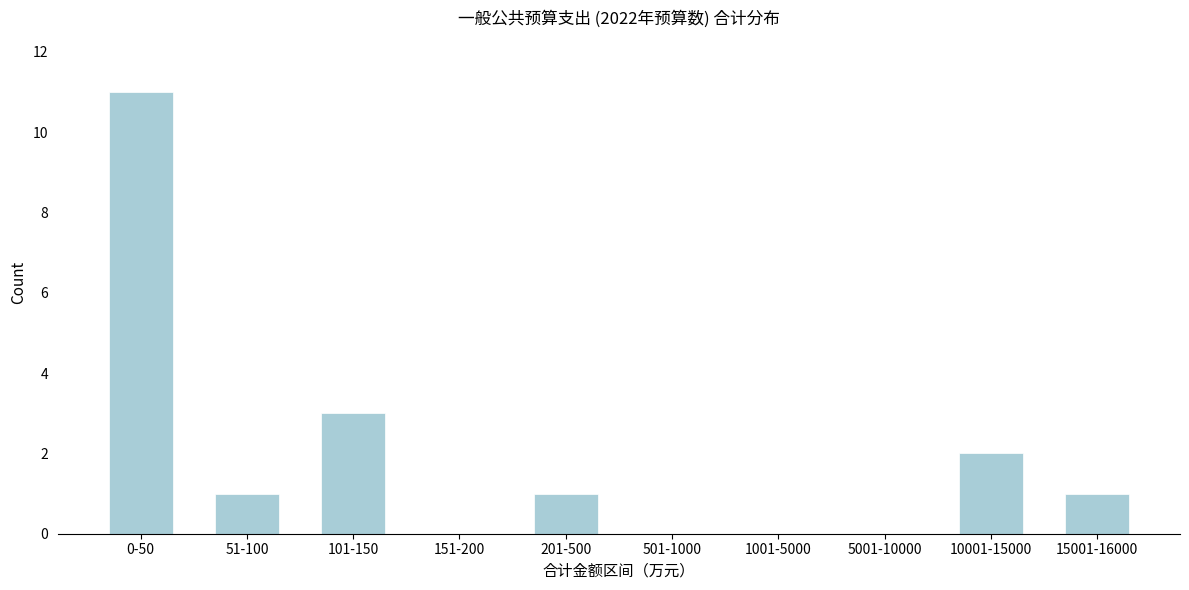

Reading left to right, what are all the values shown in this chart?

0-50=11	51-100=1	101-150=3	151-200=0	201-500=1	501-1000=0	1001-5000=0	5001-10000=0	10001-15000=2	15001-16000=1